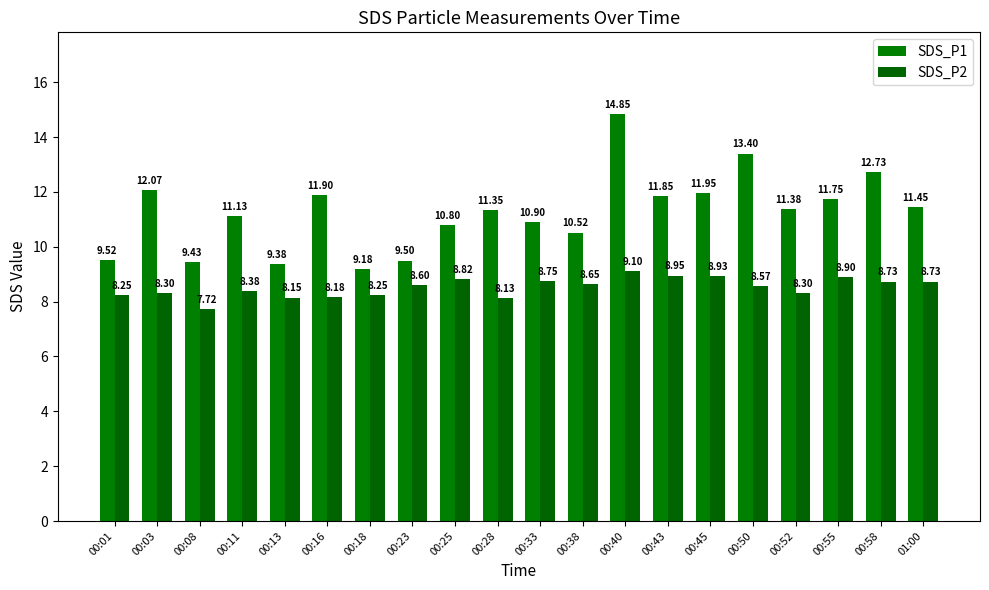

Count the number of categories in the chart.

20